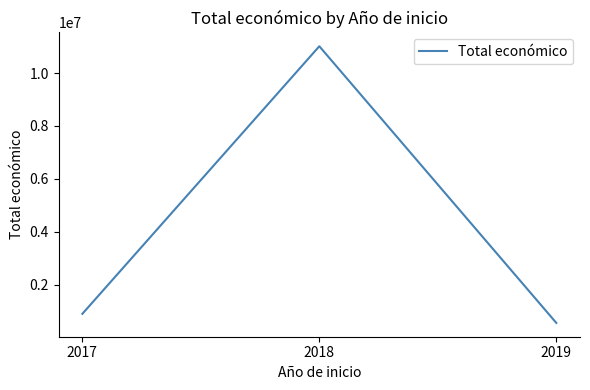

Is it true that the value at 2018 is 11011558?

True